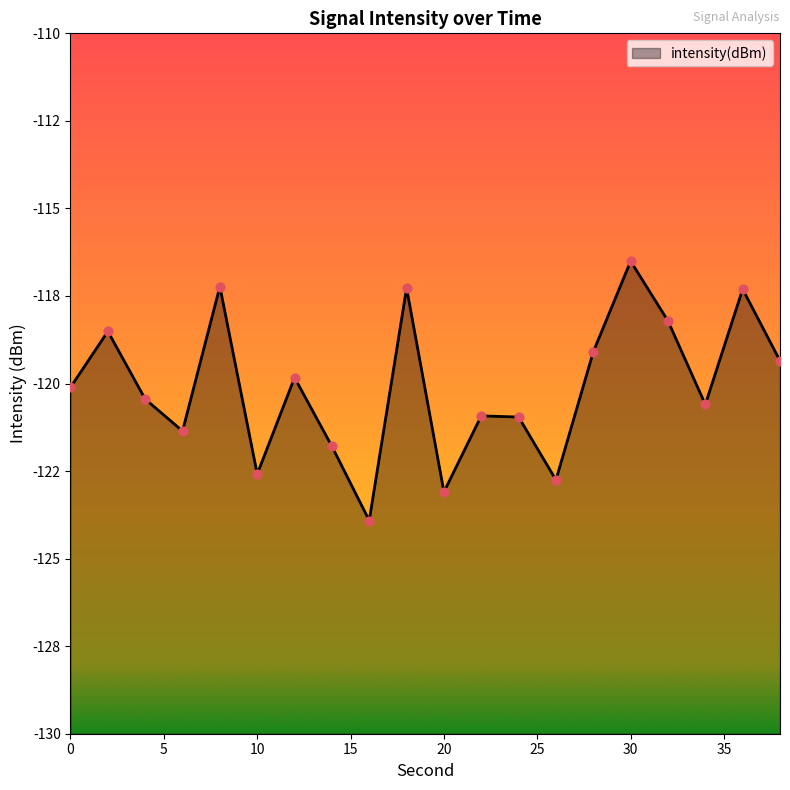

What is the change in value from 18 to 32?

-0.9